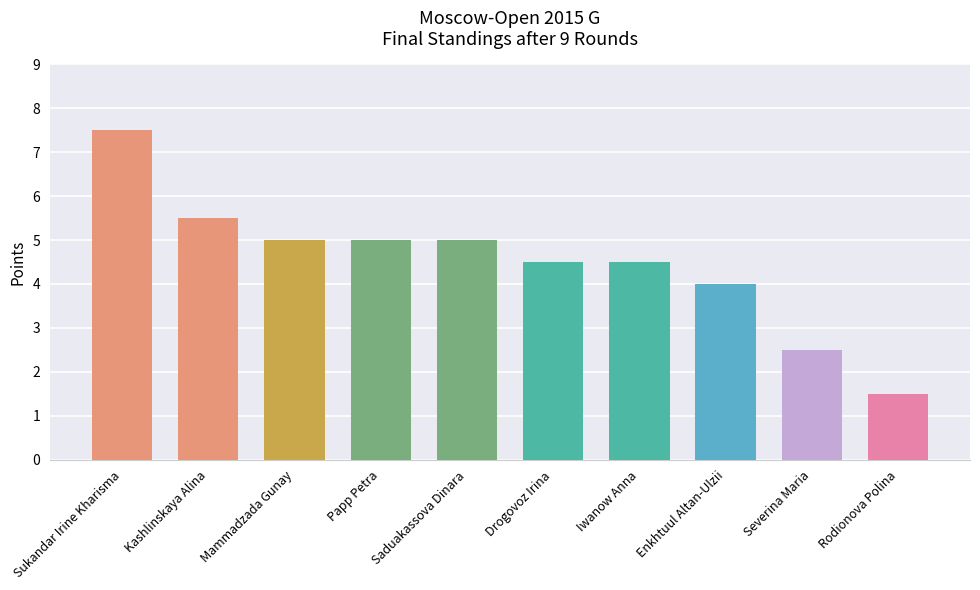

At which category does the chart reach its minimum across all series?

Rodionova Polina